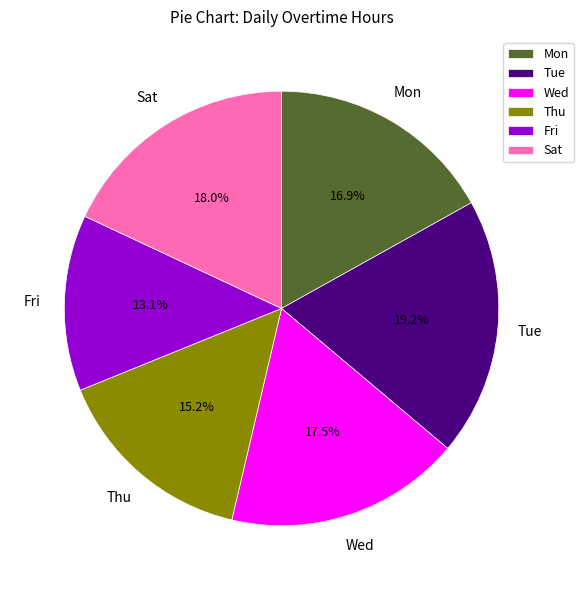

What percentage do Fri and Wed together represent?

30.6%